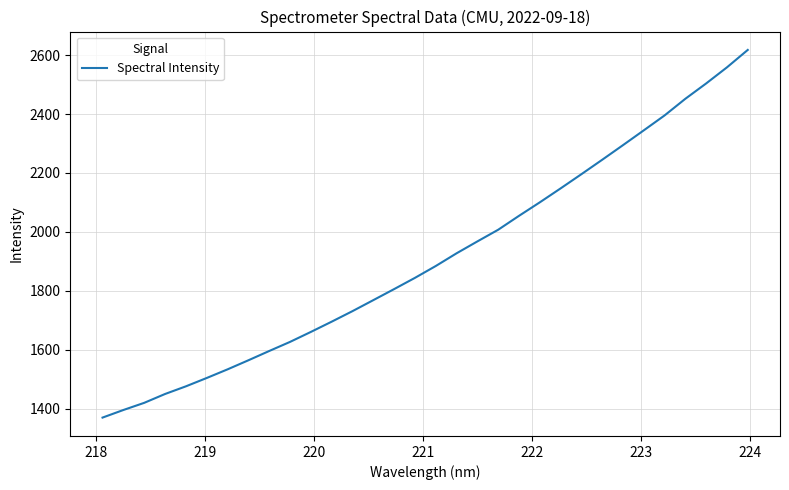

What is the greatest value displayed?

2617.9